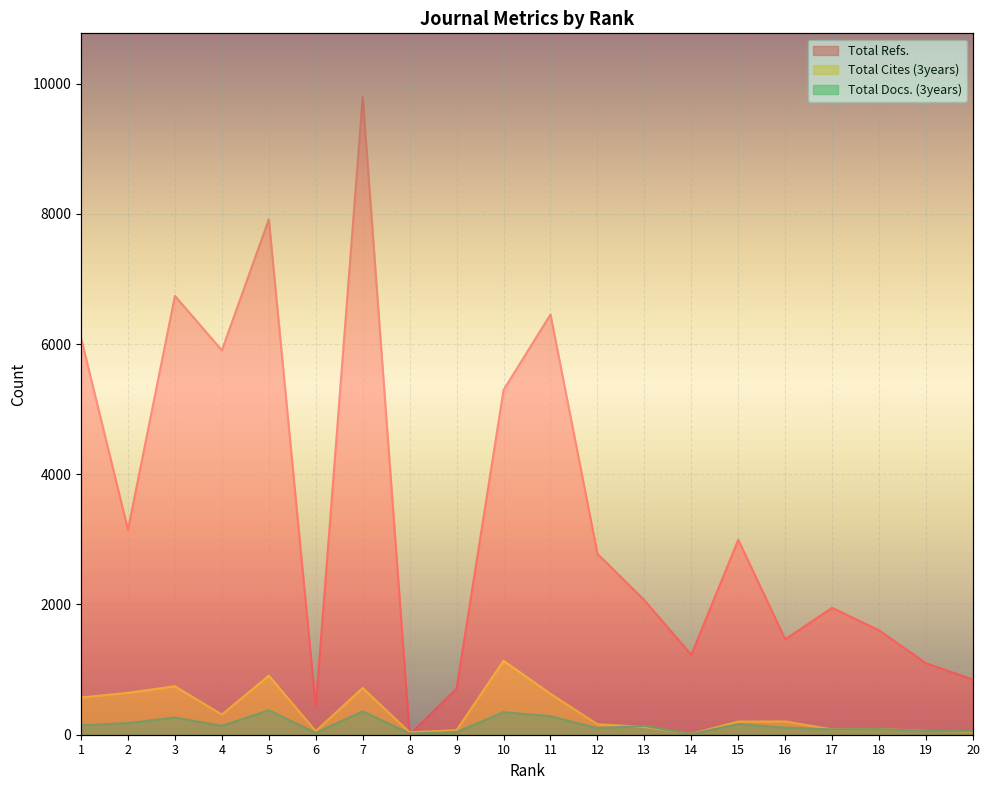

The value of Total Docs. (3years) at 8 is 18. True or false?

True